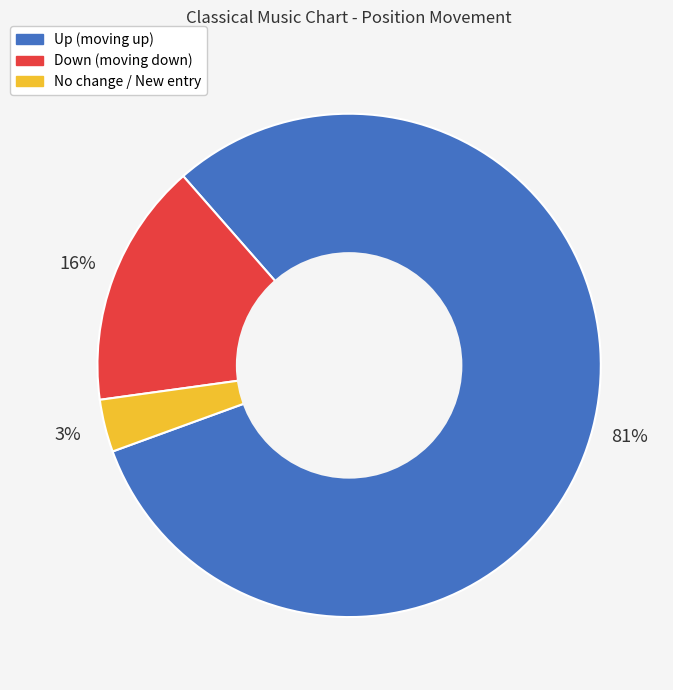

Does any single category account for the majority?

Yes